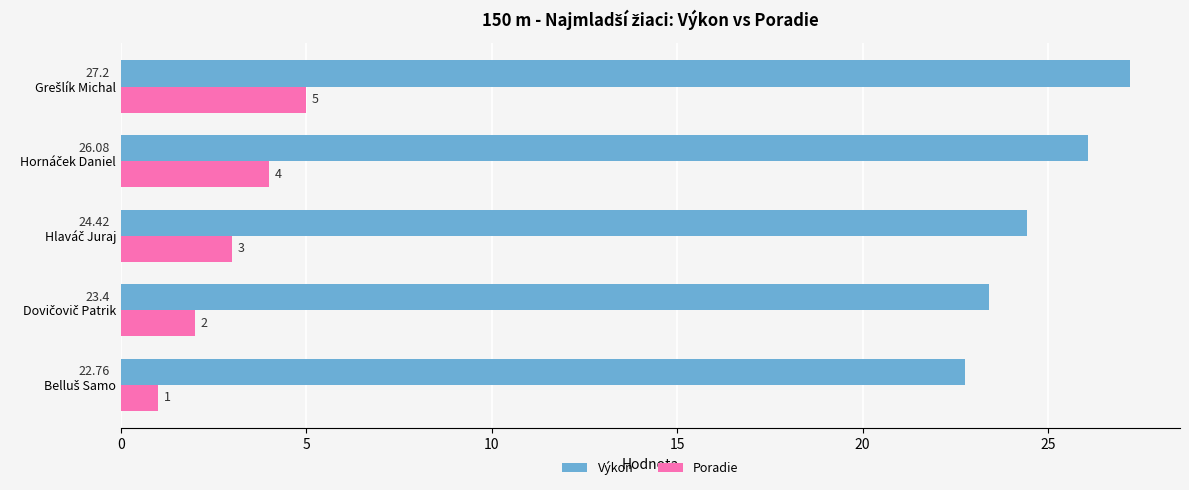

Which series has the widest spread of values?

Výkon